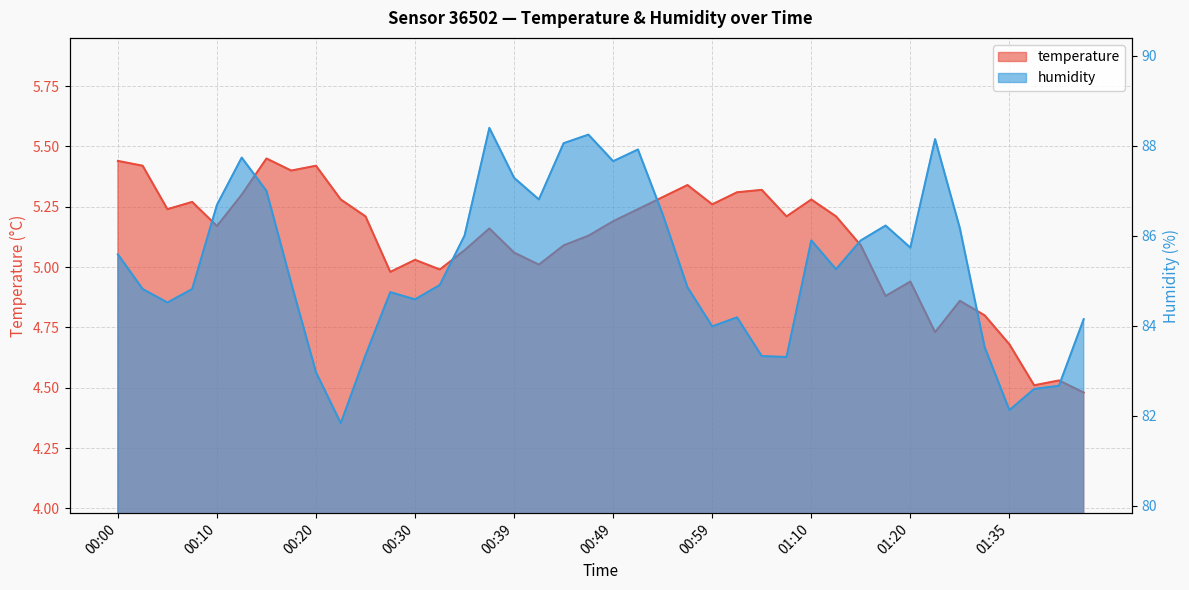

What is the sum of all temperature values?

204.3